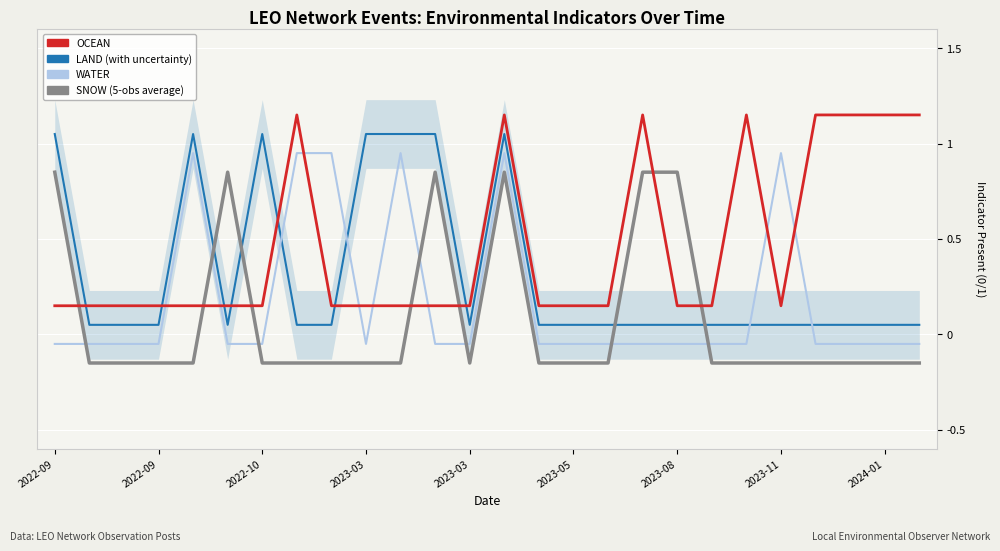

What is the difference between the second highest and minimum values in the SNOW series?

1.0